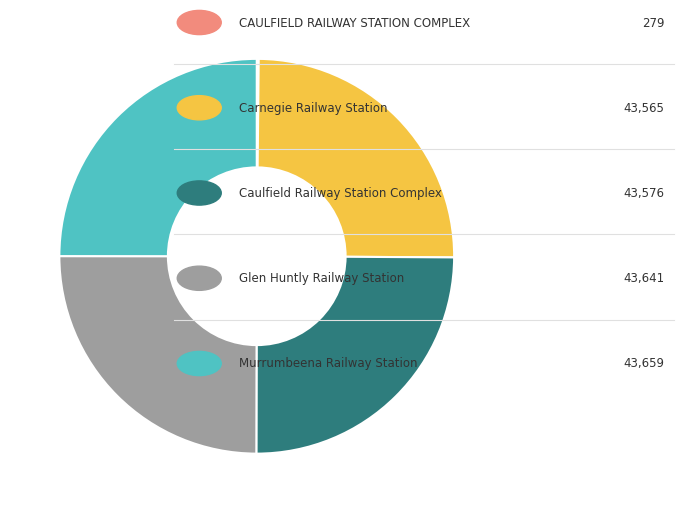

Is there any slice that represents more than half of the pie?

No